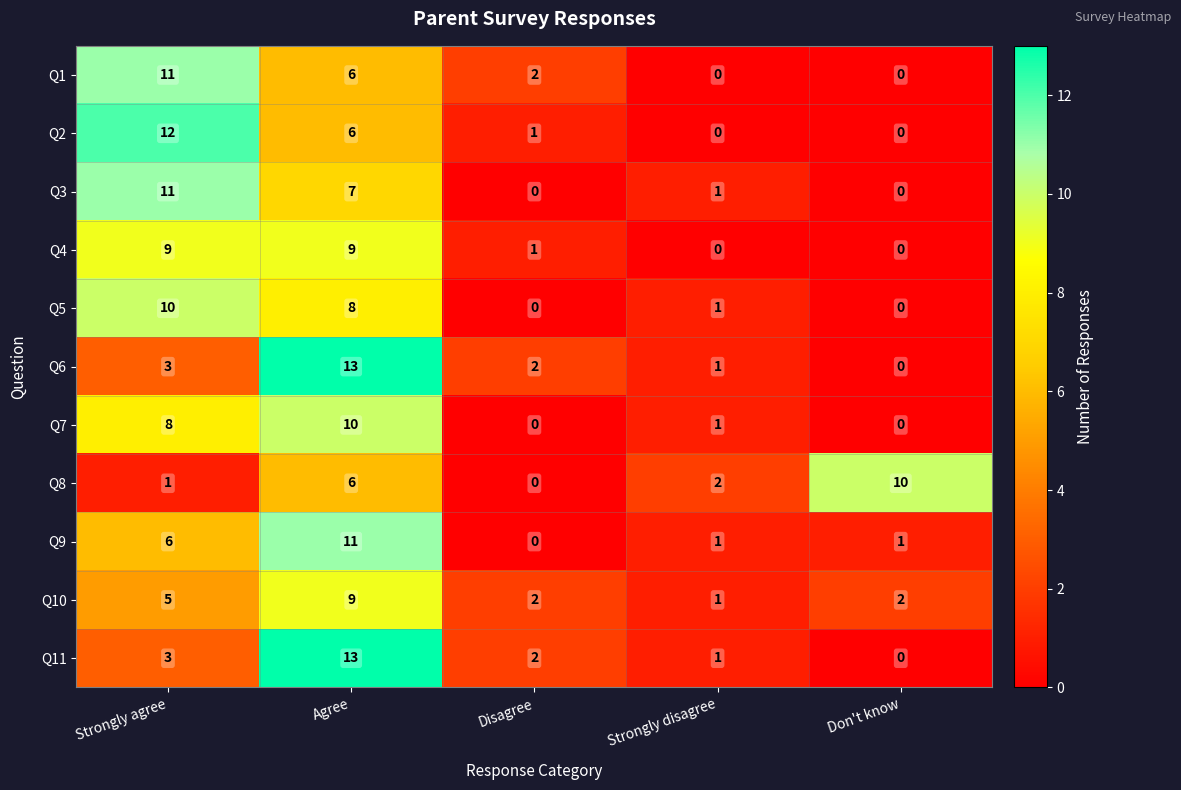

The Q6 series shows 13 at Agree. True or false?

True